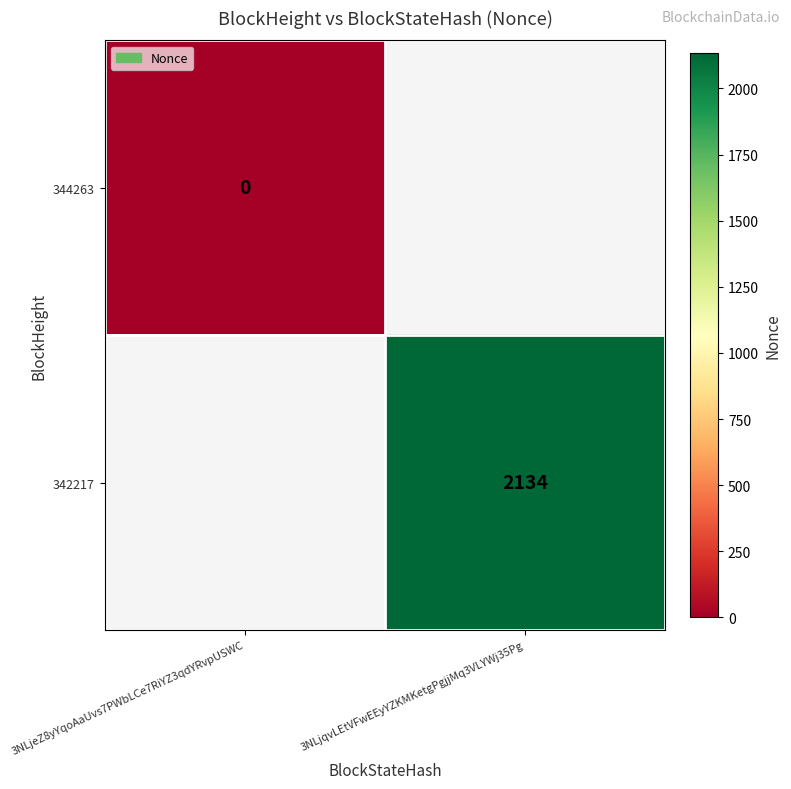

How many data points does each series have?

2